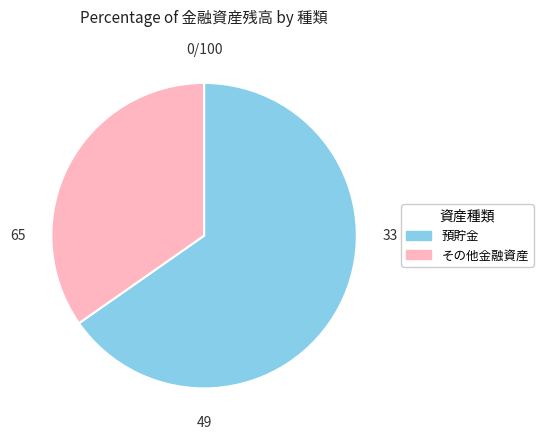

Is there a majority slice in this chart?

Yes